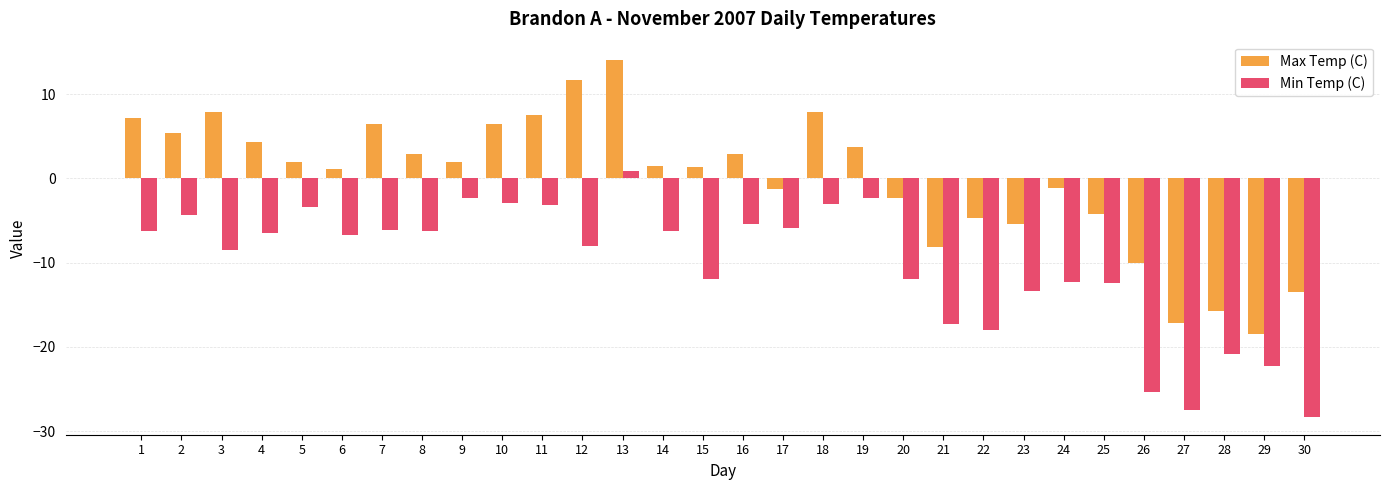

Count the number of categories in the chart.

30